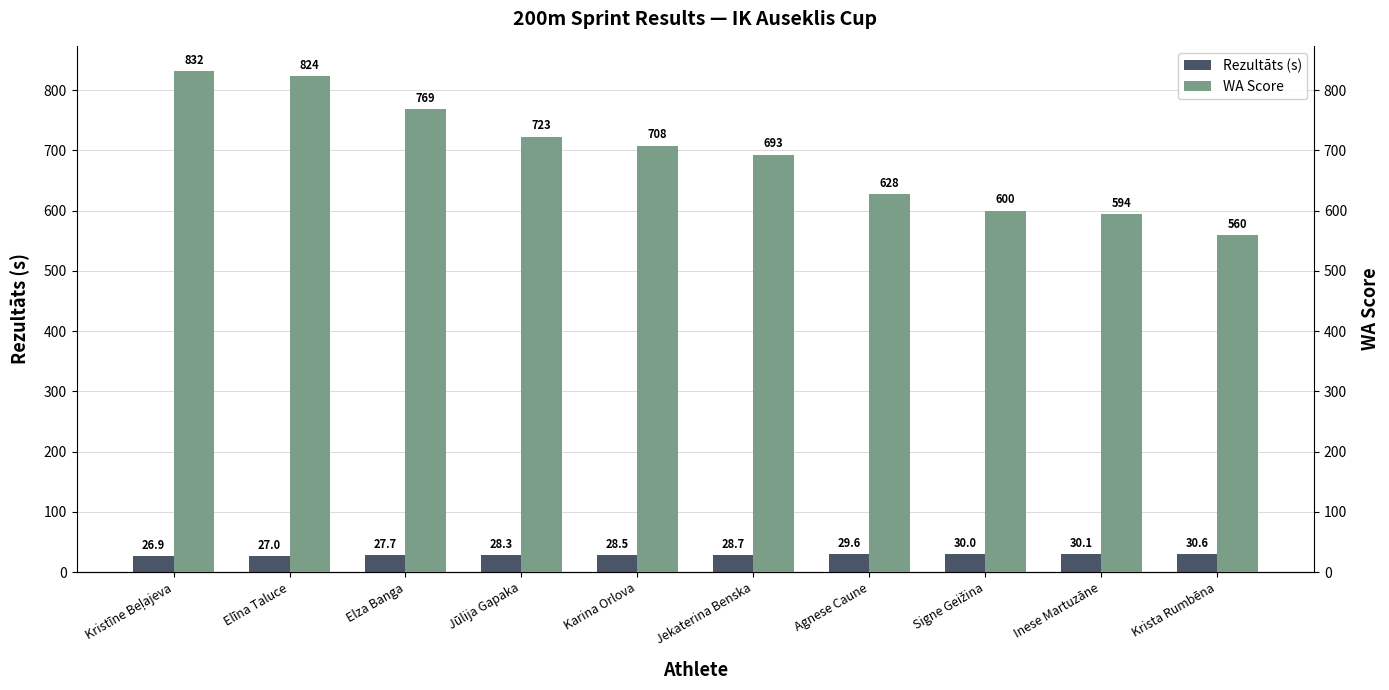

Rank the series at Elza Banga from highest to lowest value.

WA Score, Rezultāts (s)